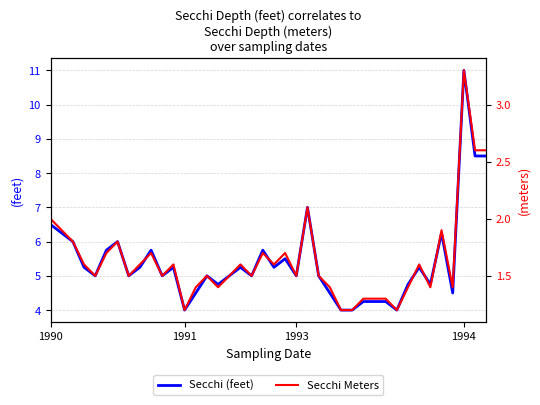

What is the difference between the second highest and minimum values in the Secchi Meters series?

1.4